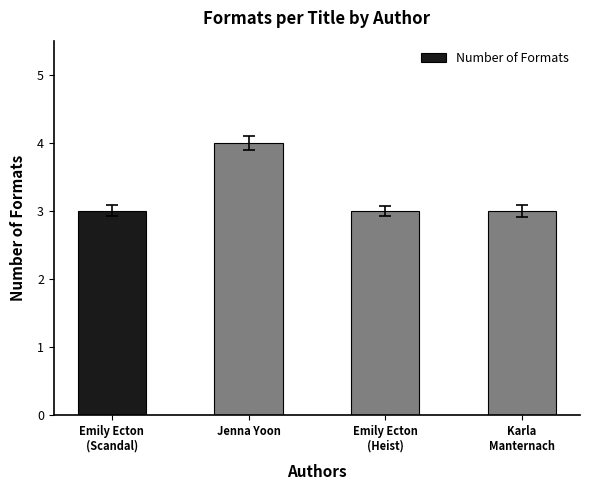

What is the difference between the maximum and second lowest values?

1